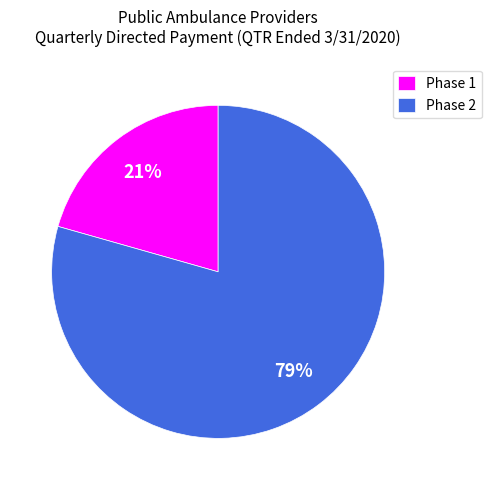

Between Phase 1 and Phase 2, which is larger?

Phase 2